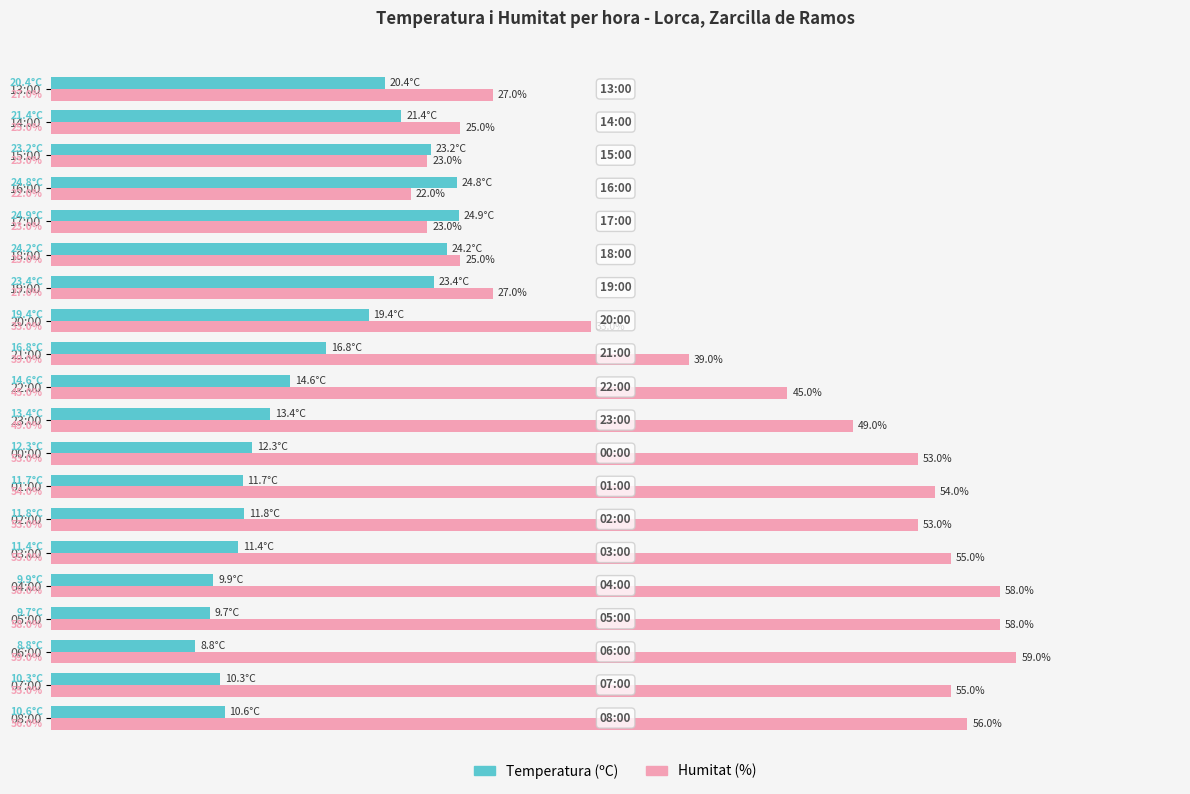

Which series has the widest spread of values?

Humitat (%)